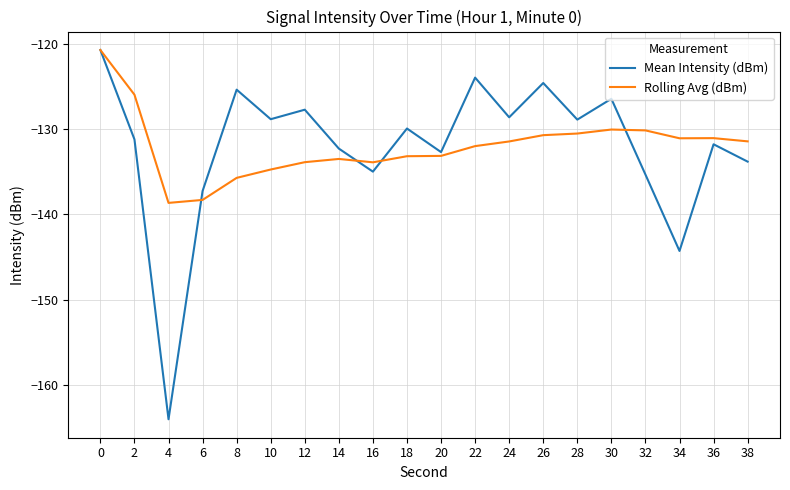

Is the value of Rolling Avg (dBm) at 24 greater than the value of Mean Intensity (dBm) at 10?

No